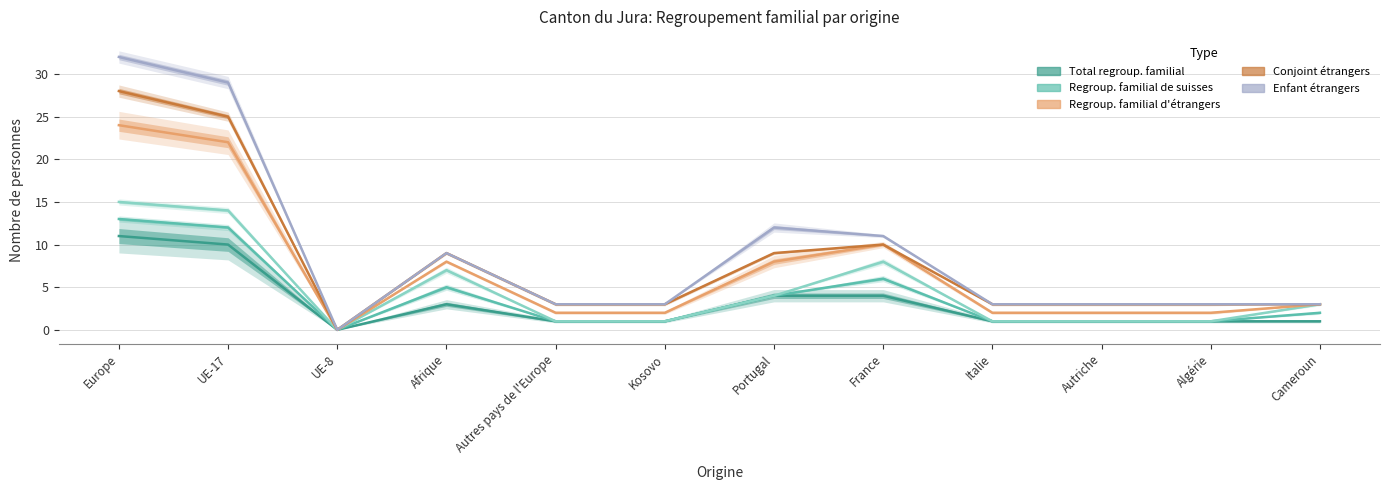

Which has a higher value, France or UE-8?

France